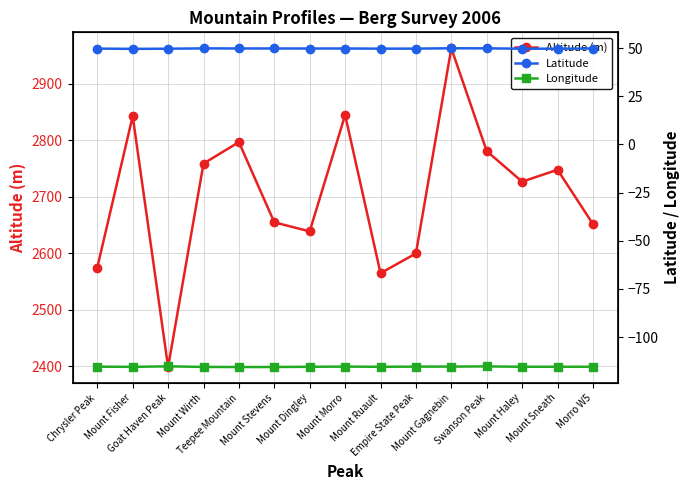

How many lines are shown in the chart?

3